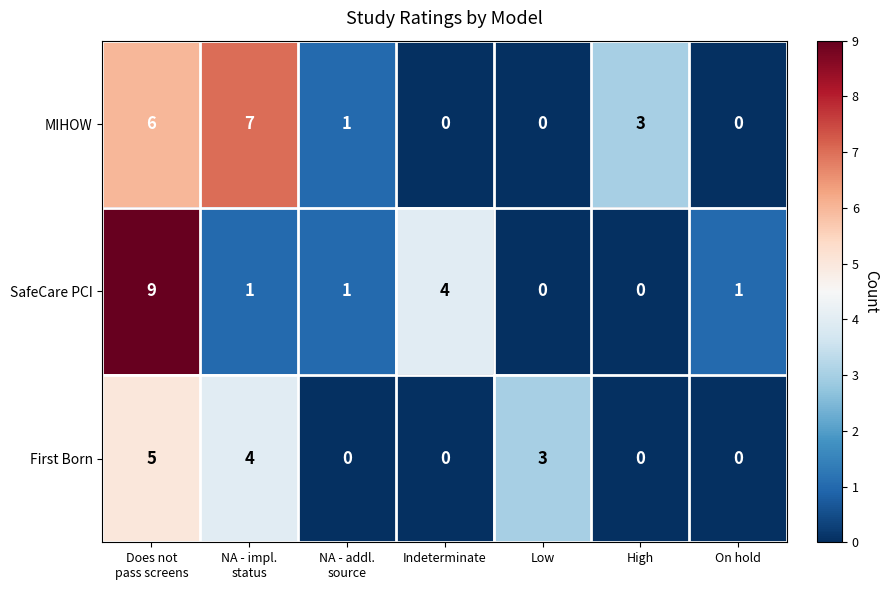

Which series has the largest total across all categories?

MIHOW